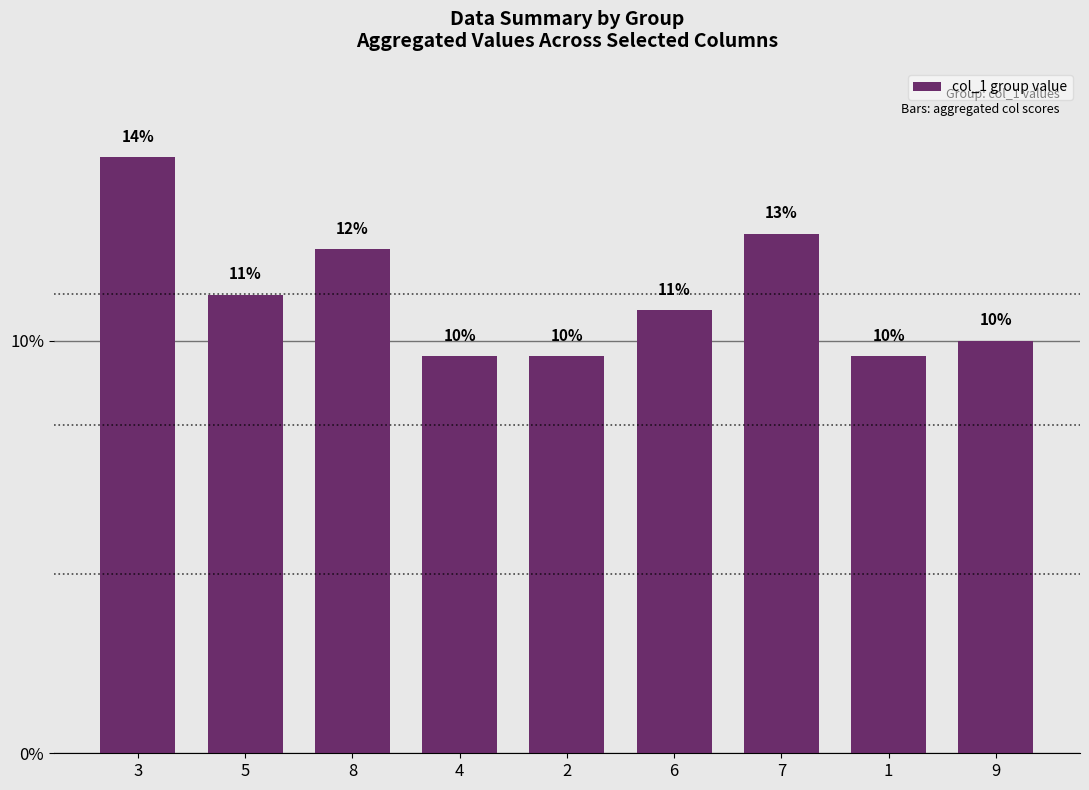

Are the bars horizontal?

No